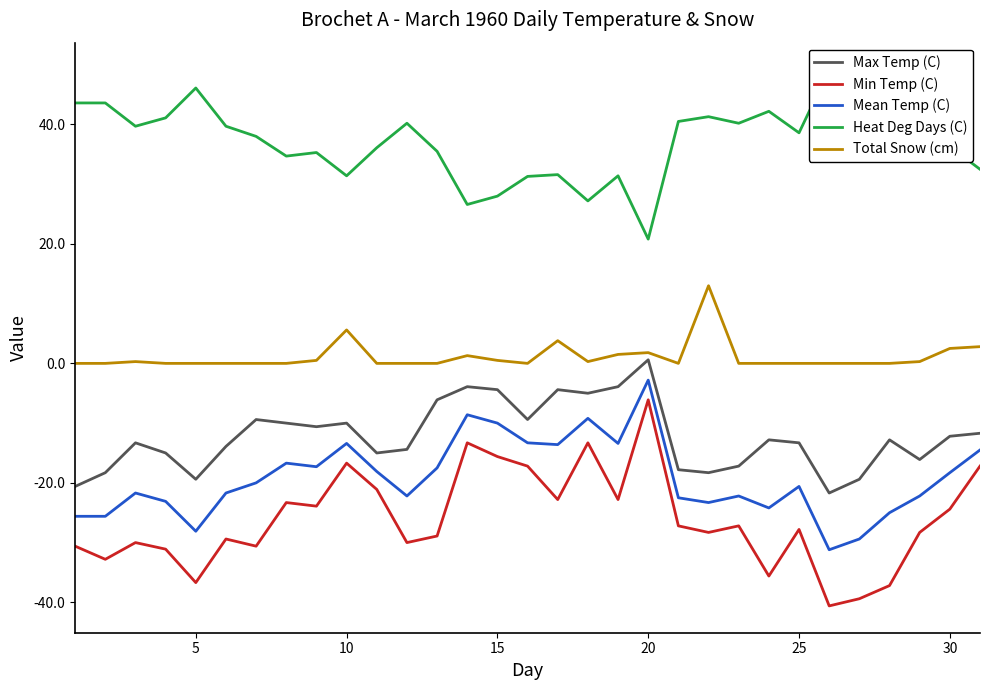

How many lines are shown in the chart?

5